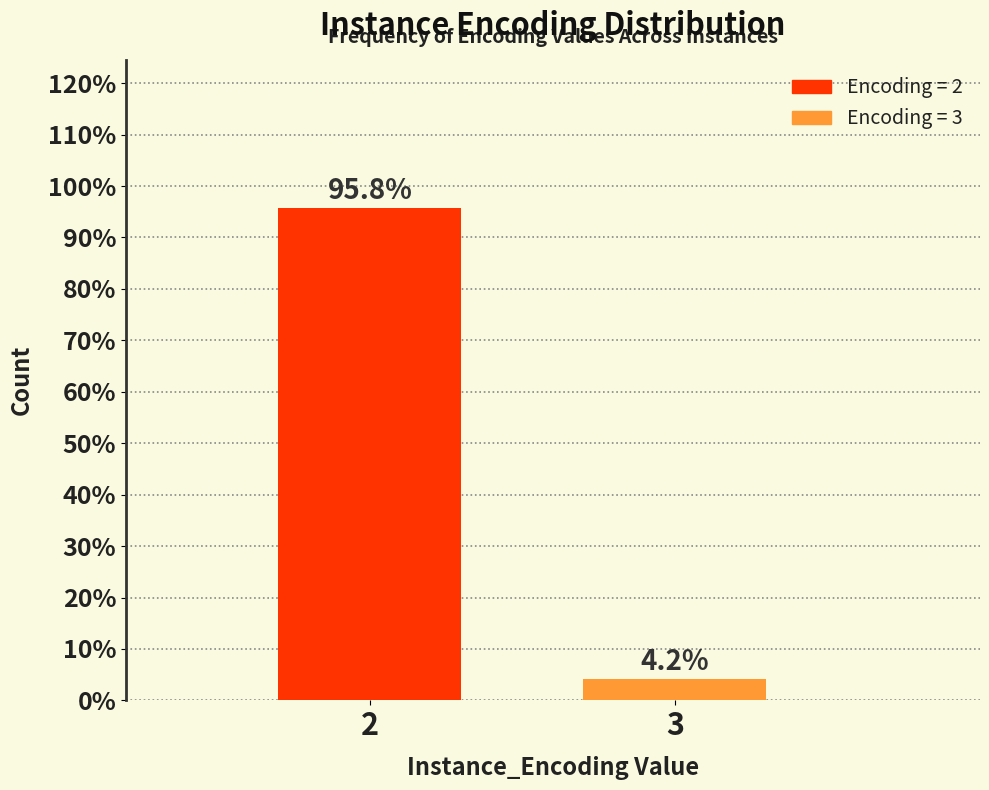

Reading left to right, what are all the values shown in this chart?

95.8	4.2